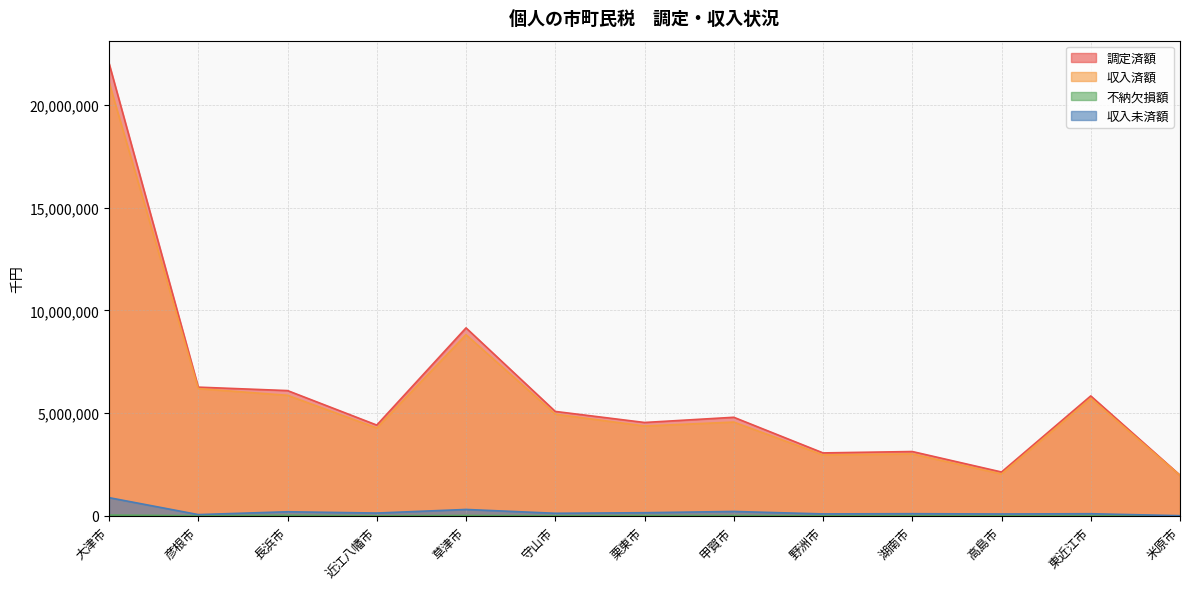

Between 長浜市 and 守山市, which series saw the biggest shift?

調定済額